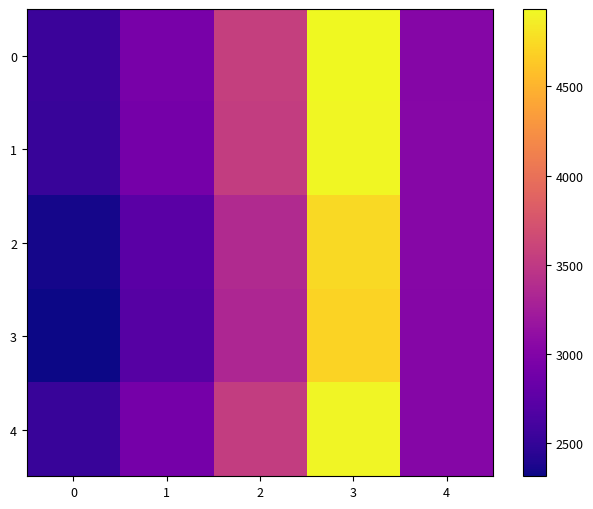

At how many categories does at least one series exceed 2856?

4